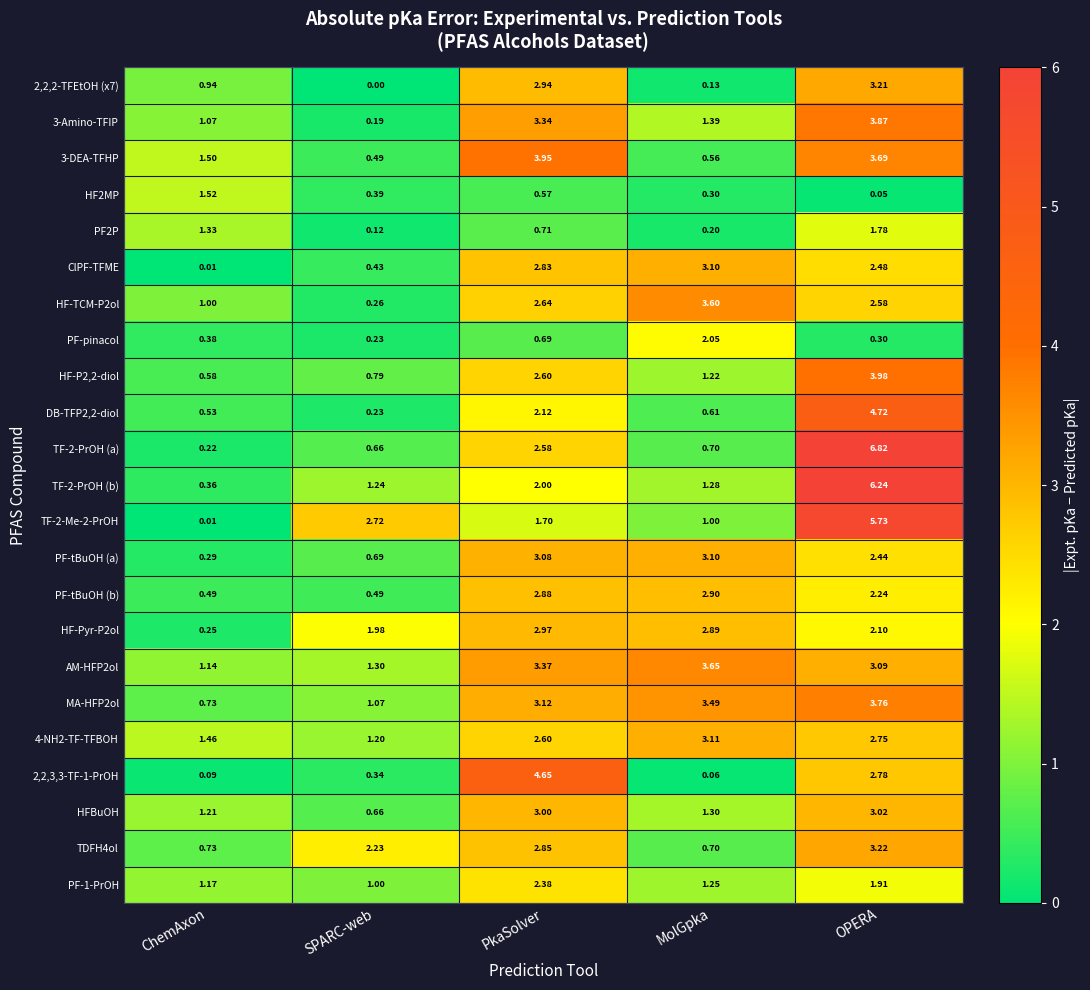

Which category has the highest value across all series?

OPERA